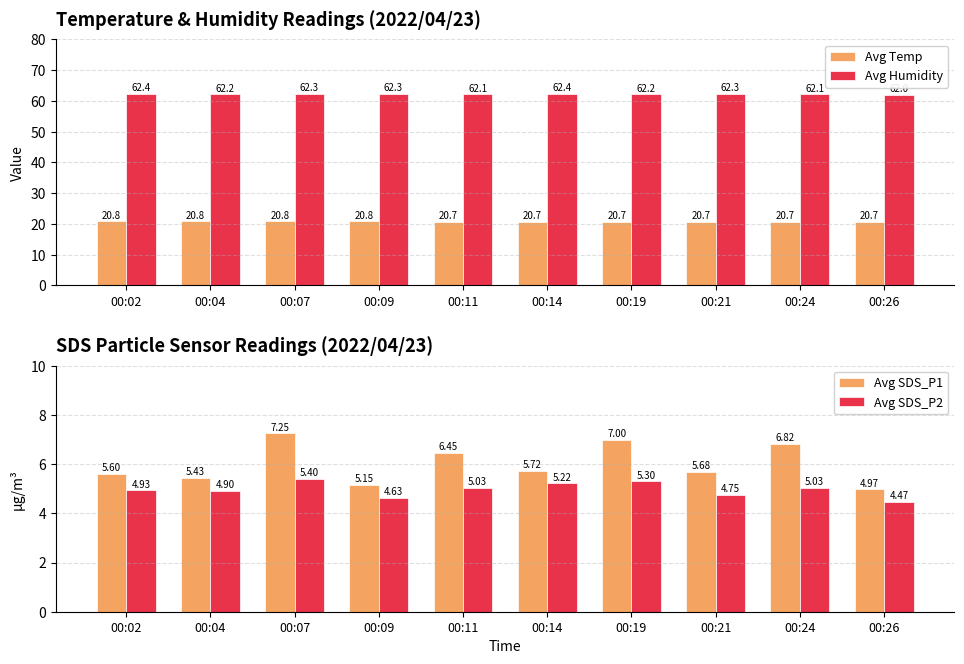

The Avg Humidity series shows 106.2 at 00:04. True or false?

False